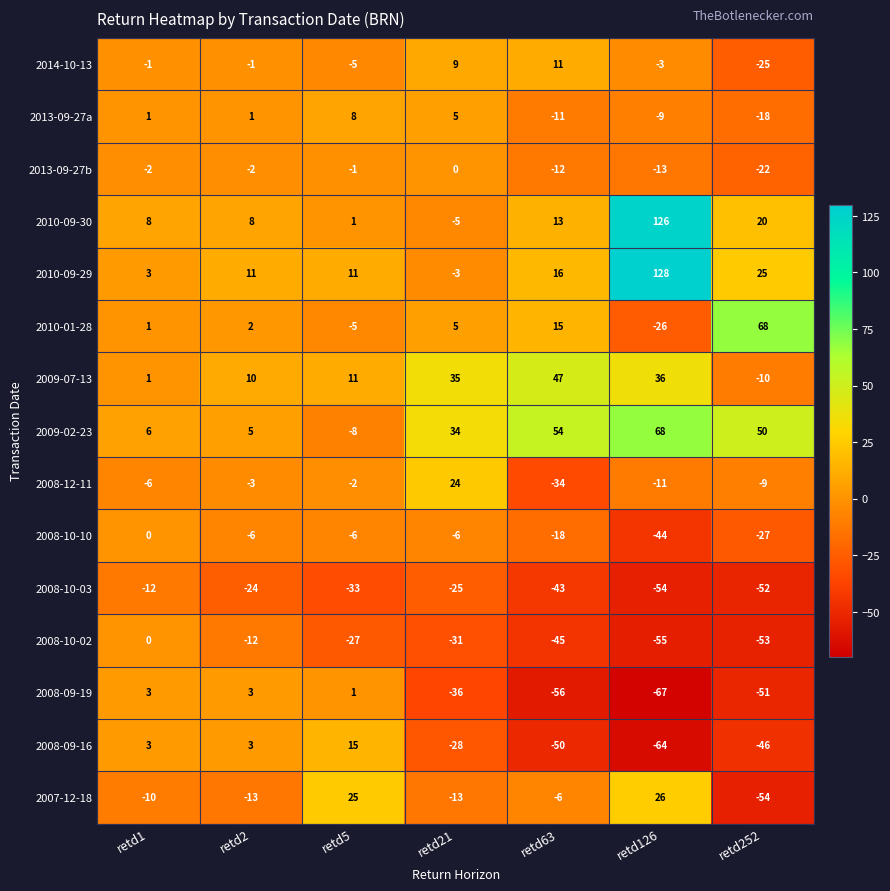

At how many categories does at least one series exceed 17?

5